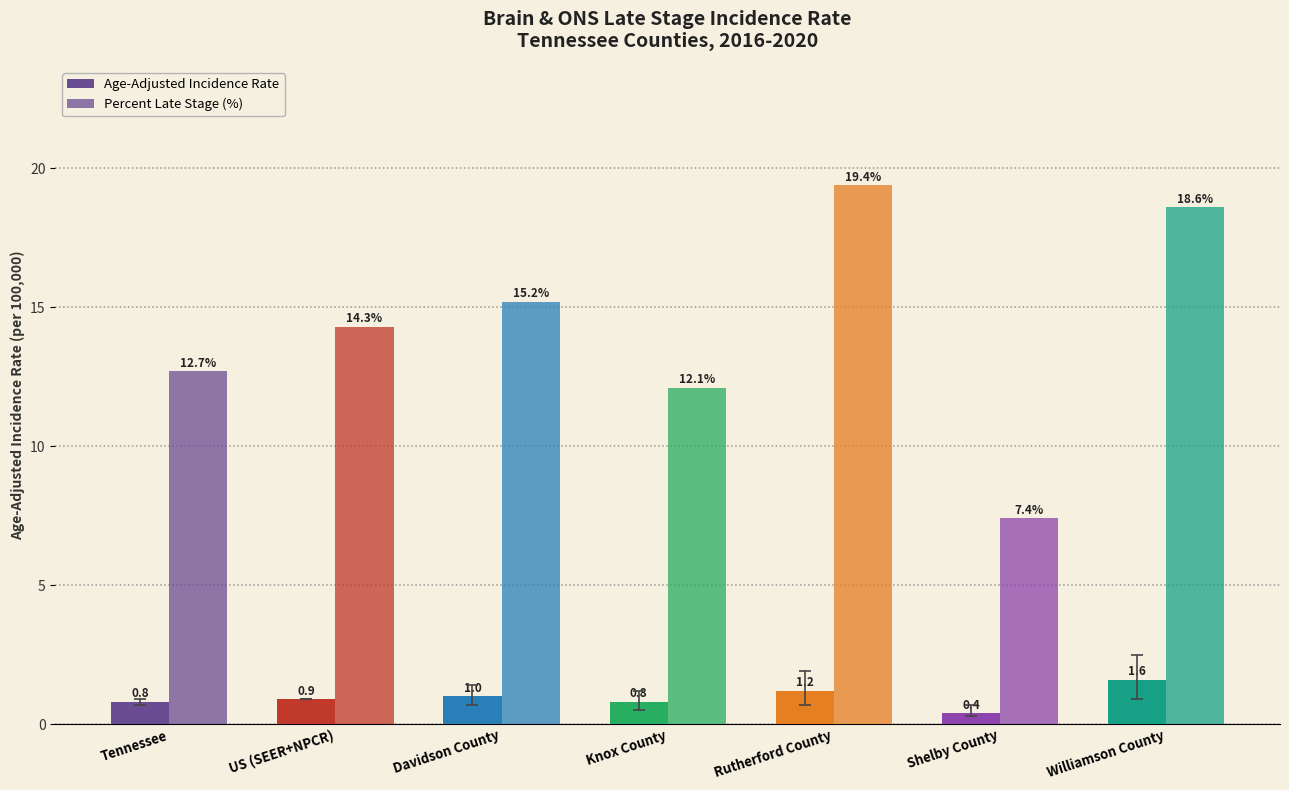

Between Tennessee and US (SEER+NPCR), which is larger?

US (SEER+NPCR)